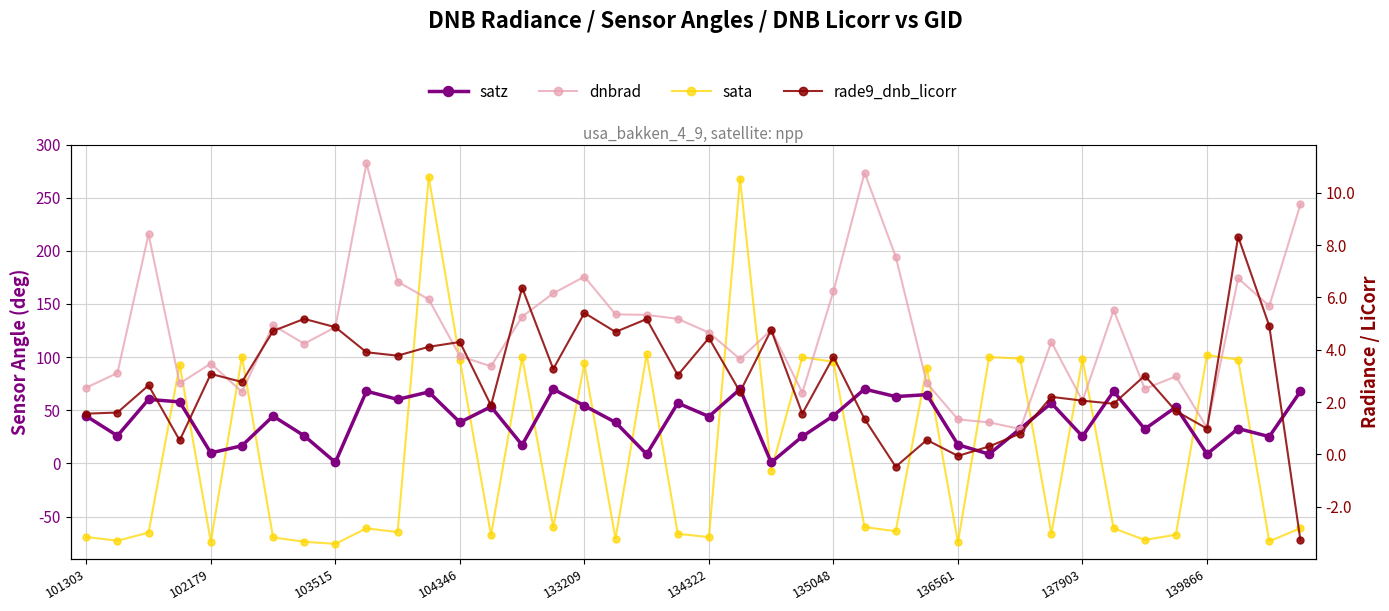

How many values in sata are below zero?

24